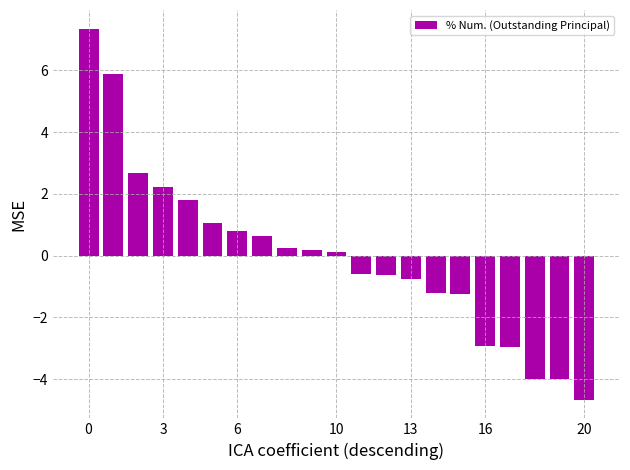

What is the smallest value displayed?

-4.7